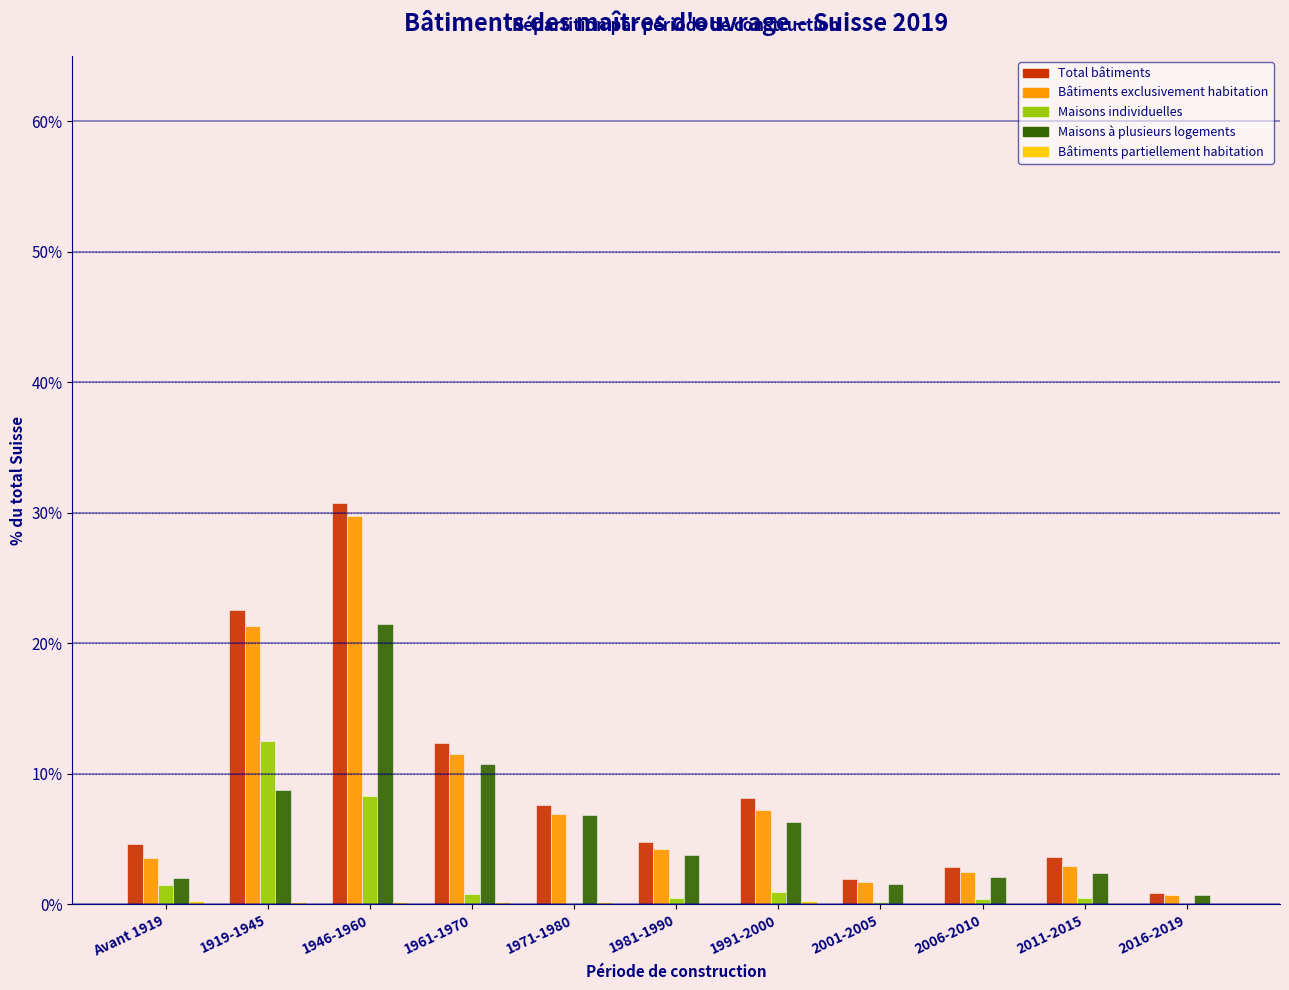

What is the sum of all Bâtiments exclusivement habitation values?

92.2